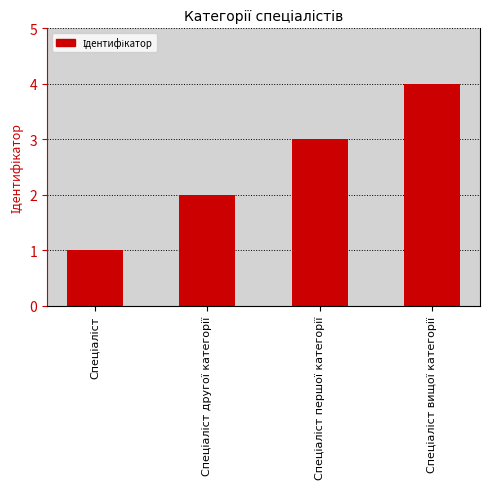

What is the sum of all values?

10